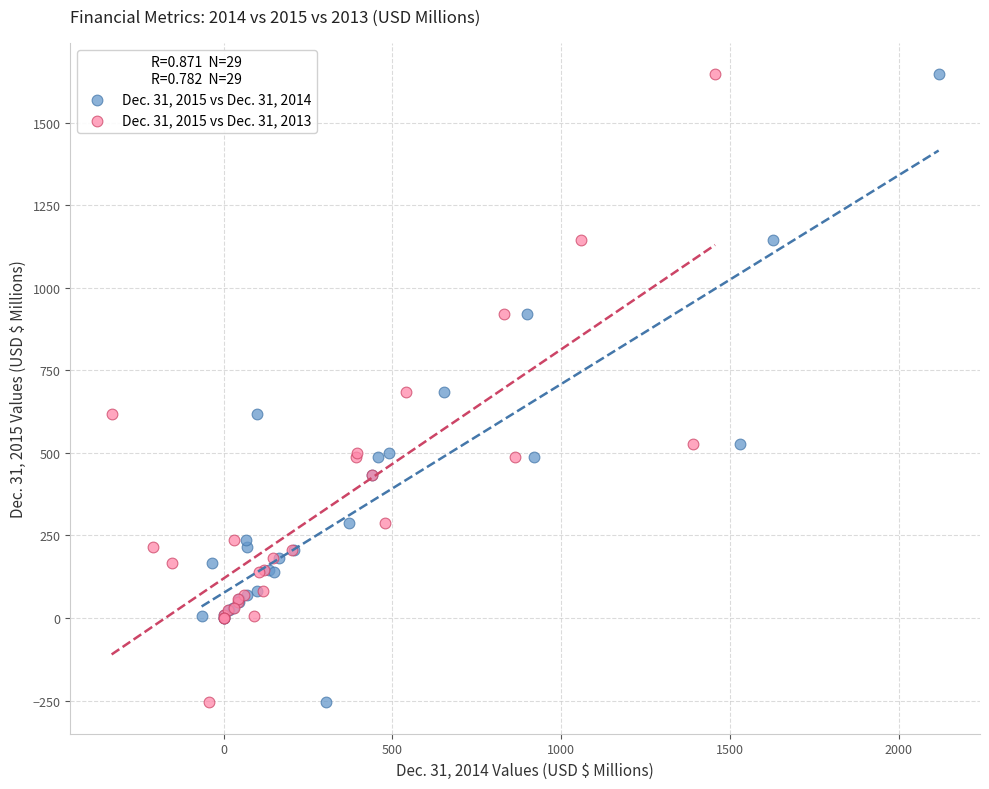

What are all the series names shown in the legend?

Dec. 31, 2015 vs Dec. 31, 2014, Dec. 31, 2015 vs Dec. 31, 2013